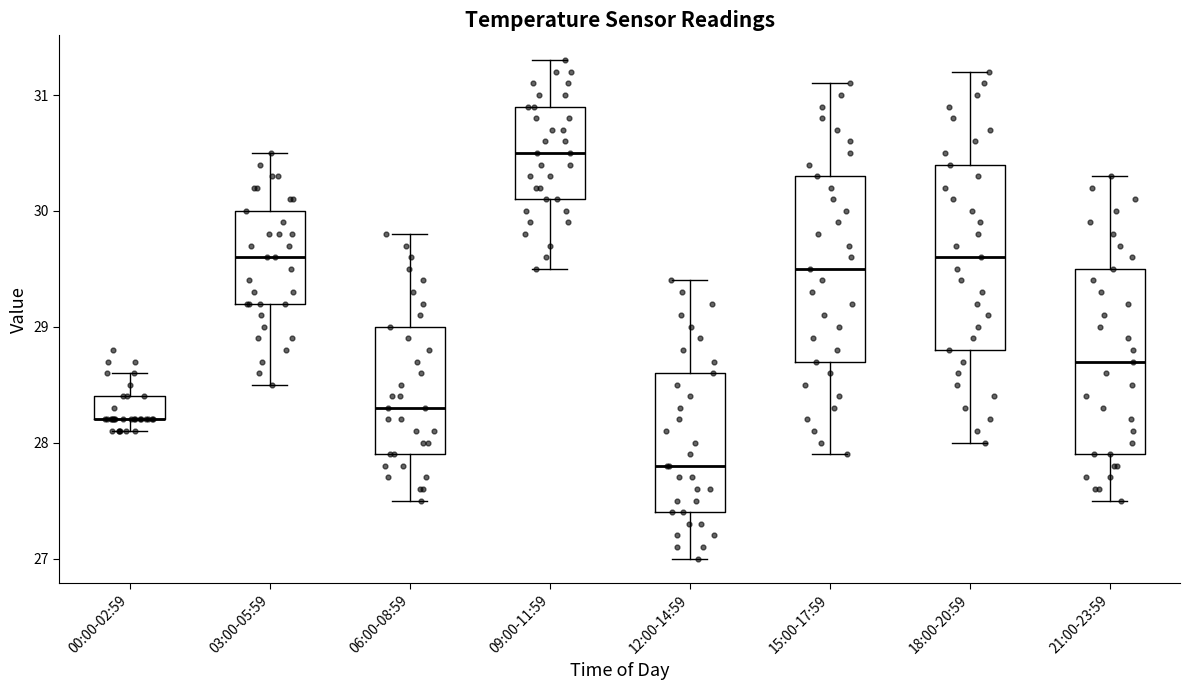

Reading left to right, transcribe this box plot: for each box, give where its median line is, the range the box spans, and where its two whiskers end, as read against the y-axis. The values are not printed on the chart, so give them approximately, as read against the axis.

00:00-02:59: median 28.2 (drawn on the box's lower edge), box 28.2 to 28.4, whiskers 28.1 to 28.6
03:00-05:59: median 29.6, box 29.2 to 30.0, whiskers 28.5 to 30.5
06:00-08:59: median 28.3, box 27.9 to 29.0, whiskers 27.5 to 29.8
09:00-11:59: median 30.5, box 30.1 to 30.9, whiskers 29.5 to 31.3
12:00-14:59: median 27.8, box 27.4 to 28.6, whiskers 27.0 to 29.4
15:00-17:59: median 29.5, box 28.7 to 30.3, whiskers 27.9 to 31.1
18:00-20:59: median 29.6, box 28.8 to 30.4, whiskers 28.0 to 31.2
21:00-23:59: median 28.7, box 27.9 to 29.5, whiskers 27.5 to 30.3